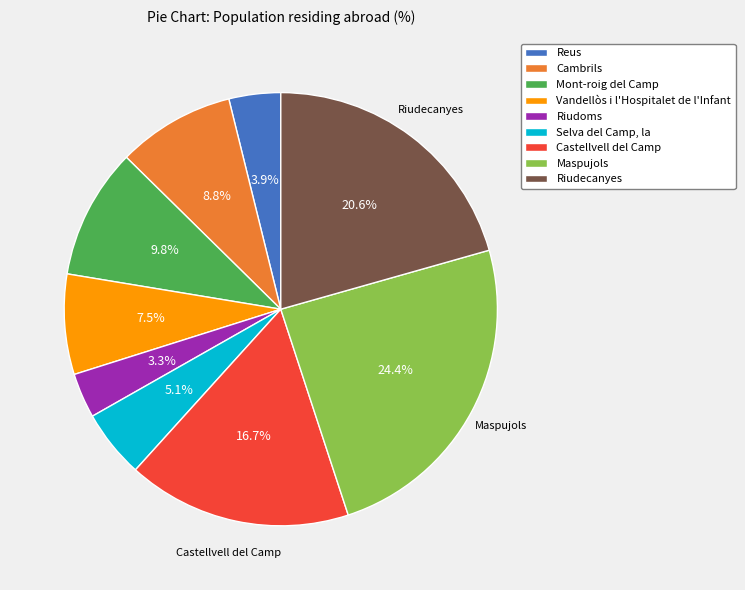

Is there a majority slice in this chart?

No